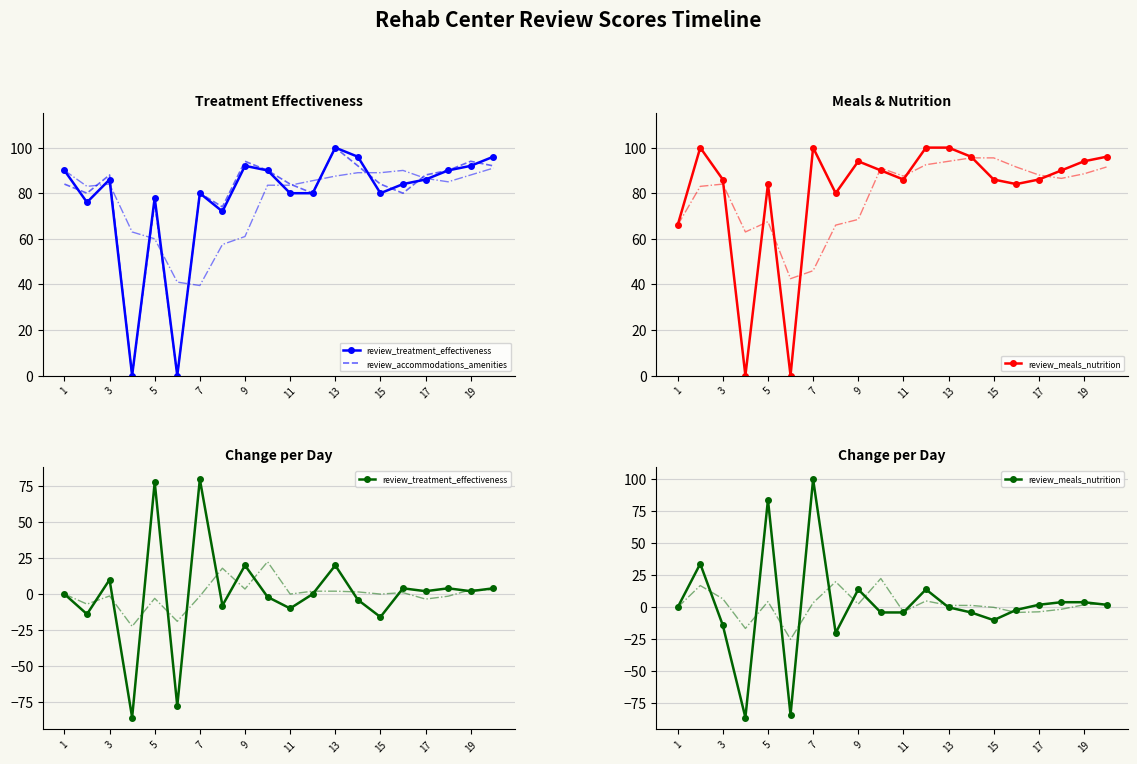

At how many categories does at least one series exceed 23?

18